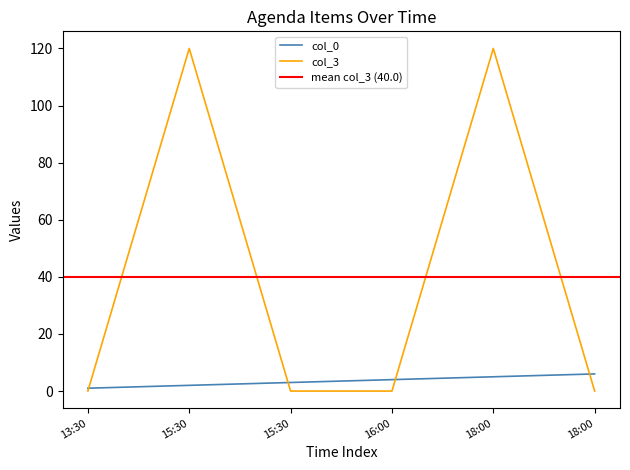

Rank the series by their maximum value, from highest to lowest.

col_3, col_0